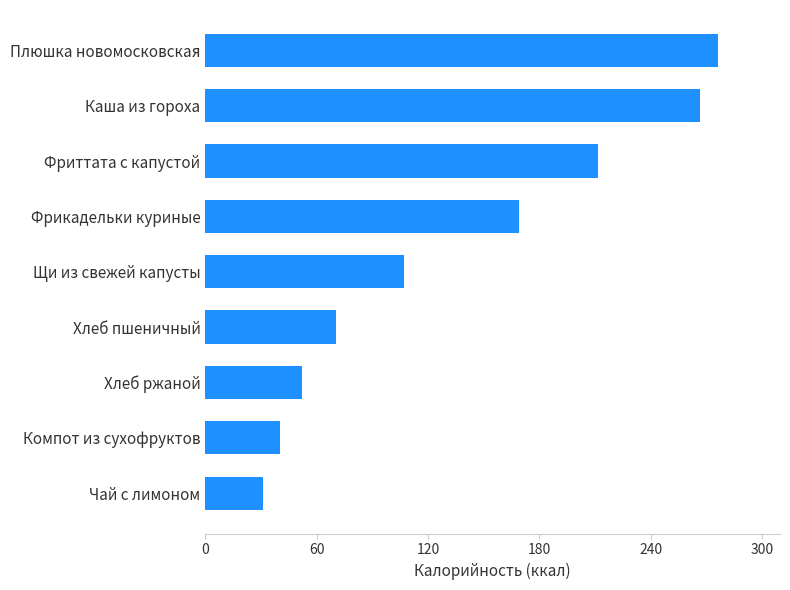

What is the average value?

136.1